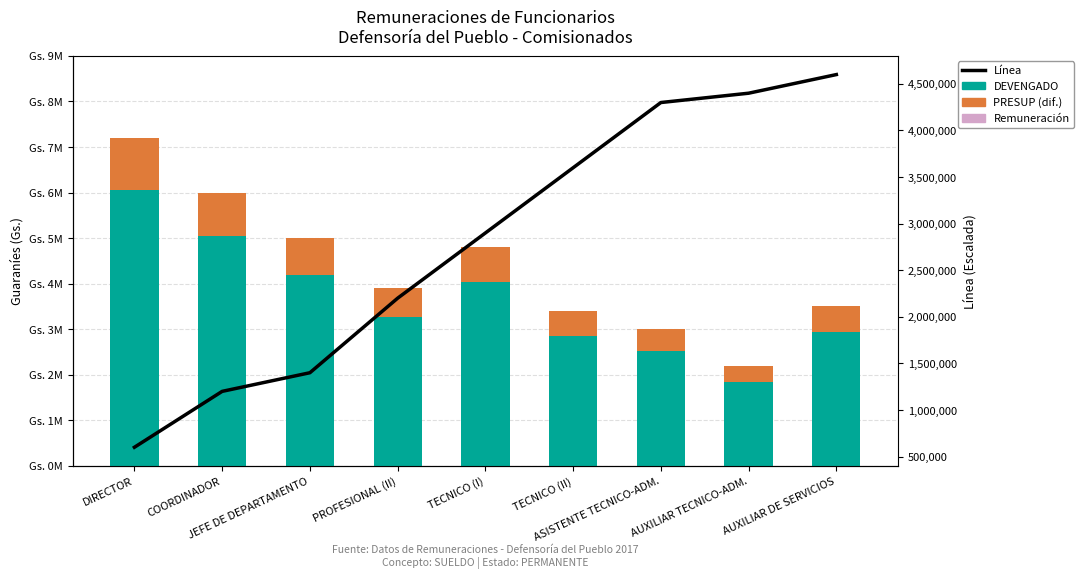

At how many categories does at least one series exceed 1090489?

9